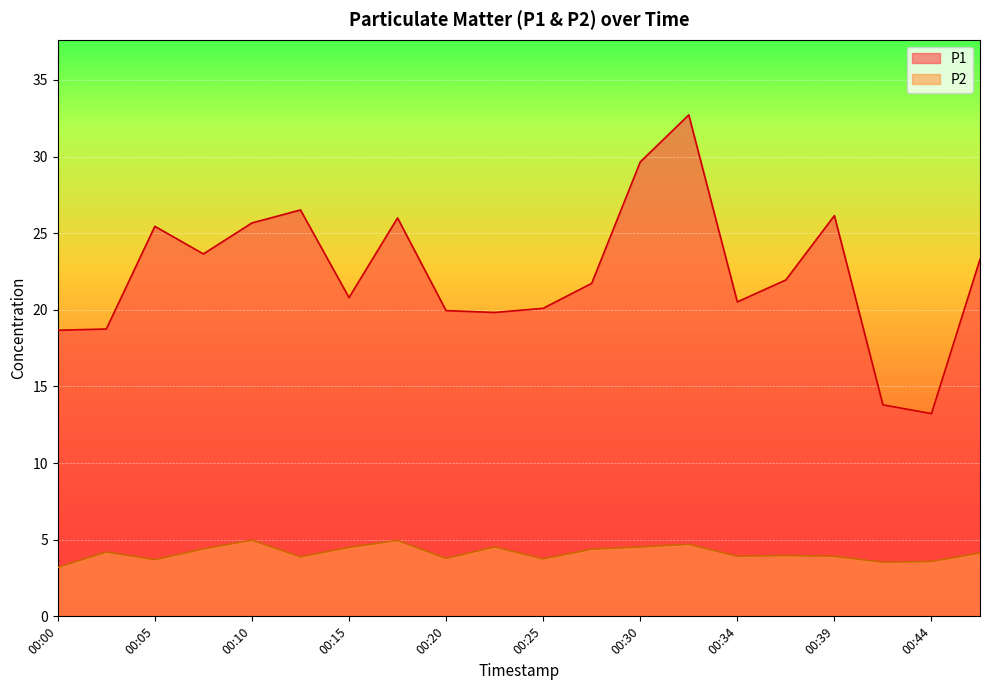

Rank the series at 00:25 from lowest to highest value.

P2, P1